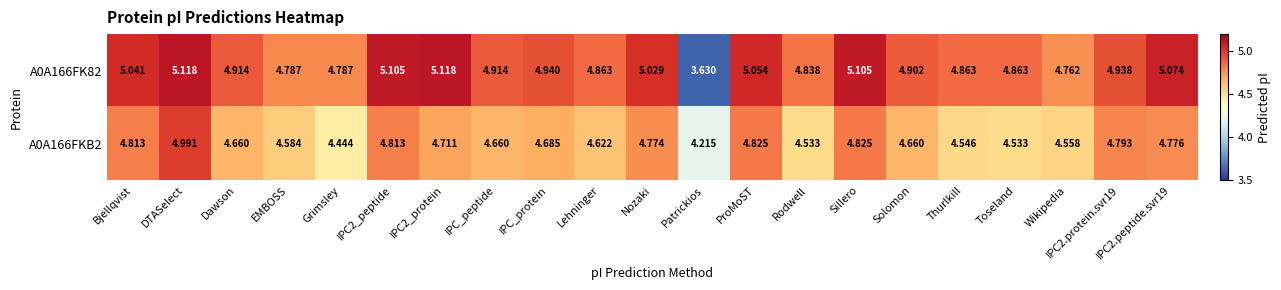

What is the total value across all series at DTASelect?

10.1